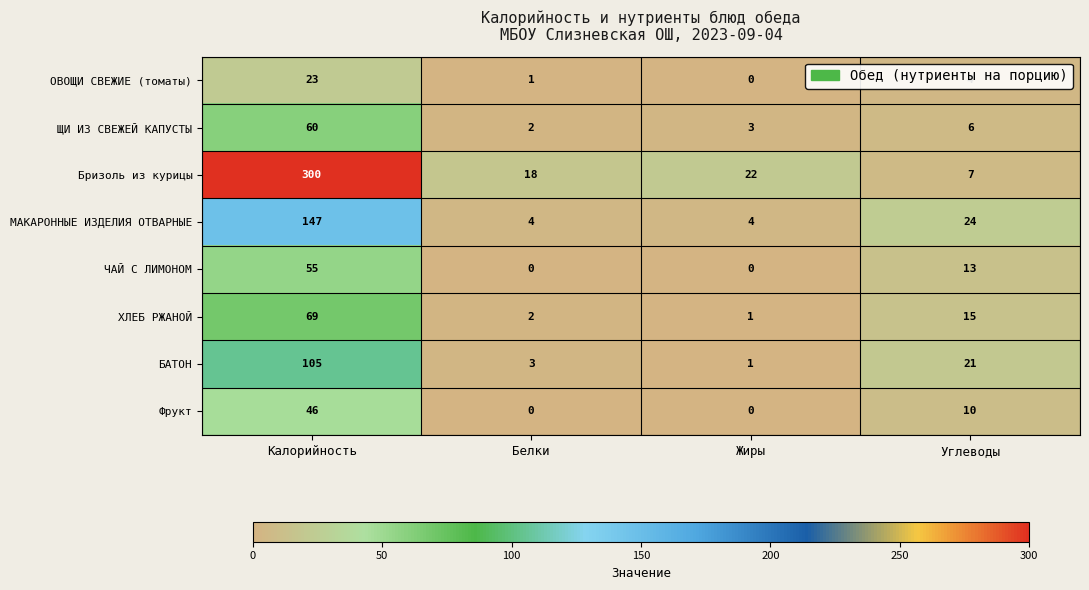

Is it true that ХЛЕБ РЖАНОЙ equals 15 at Углеводы?

True